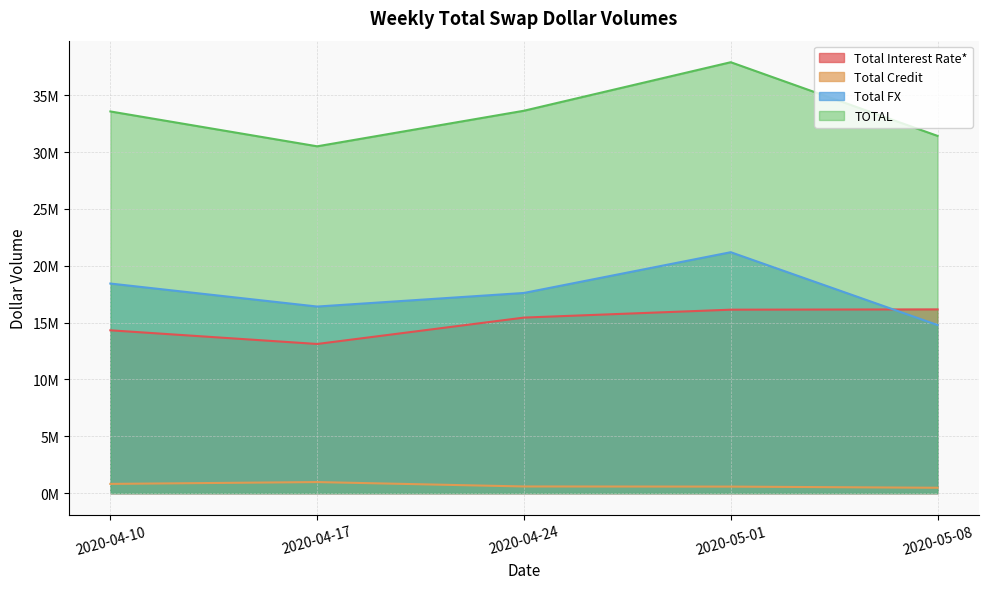

Is the value of Total FX at 2020-05-01 greater than the value of Total Credit at 2020-04-17?

Yes